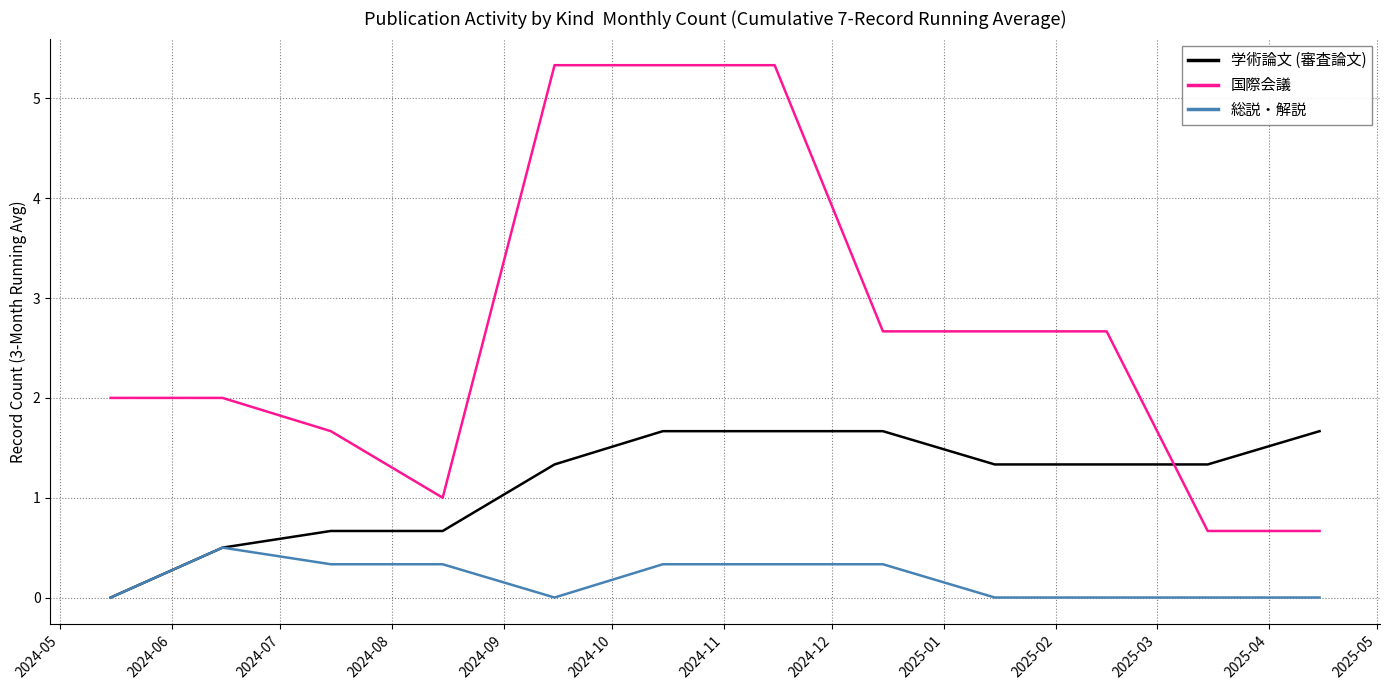

What is the lowest value of the 国際会議 series?

0.7